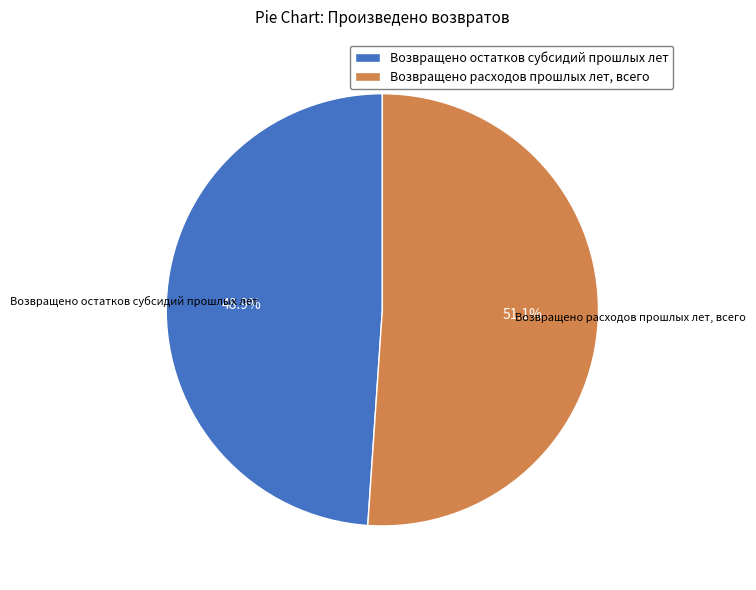

Which slice is the smallest?

Возвращено остатков субсидий прошлых лет